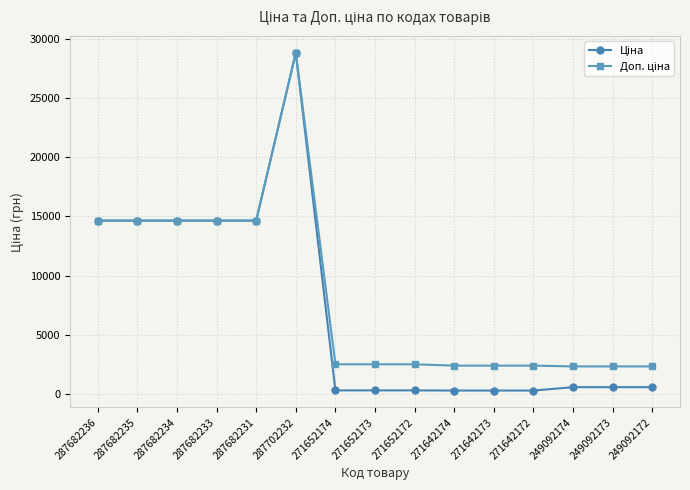

Which label corresponds to the largest value in the chart?

287702232